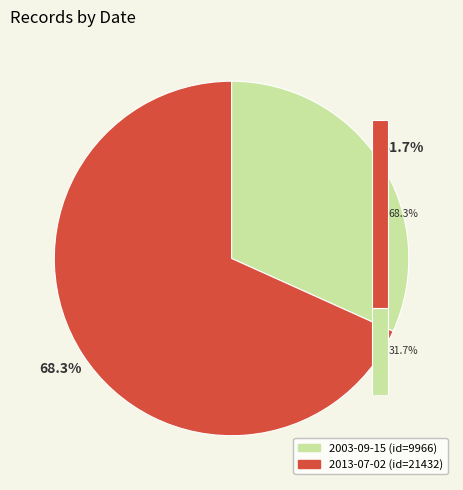

To the nearest percent, what is the combined percentage of 2013-07-02 and 2003-09-15?

100%